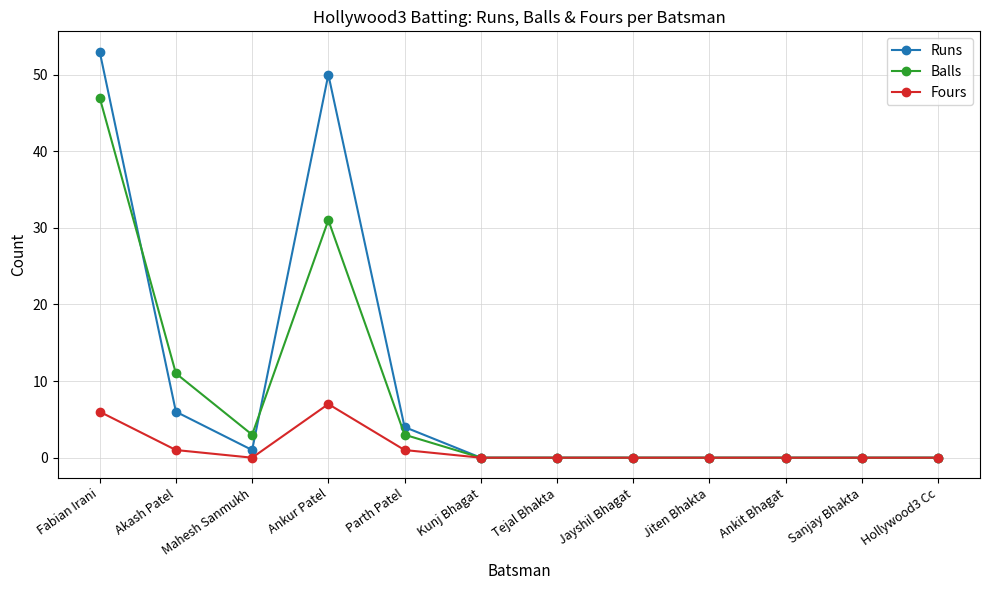

Rank the series by their maximum value, from lowest to highest.

Fours, Balls, Runs